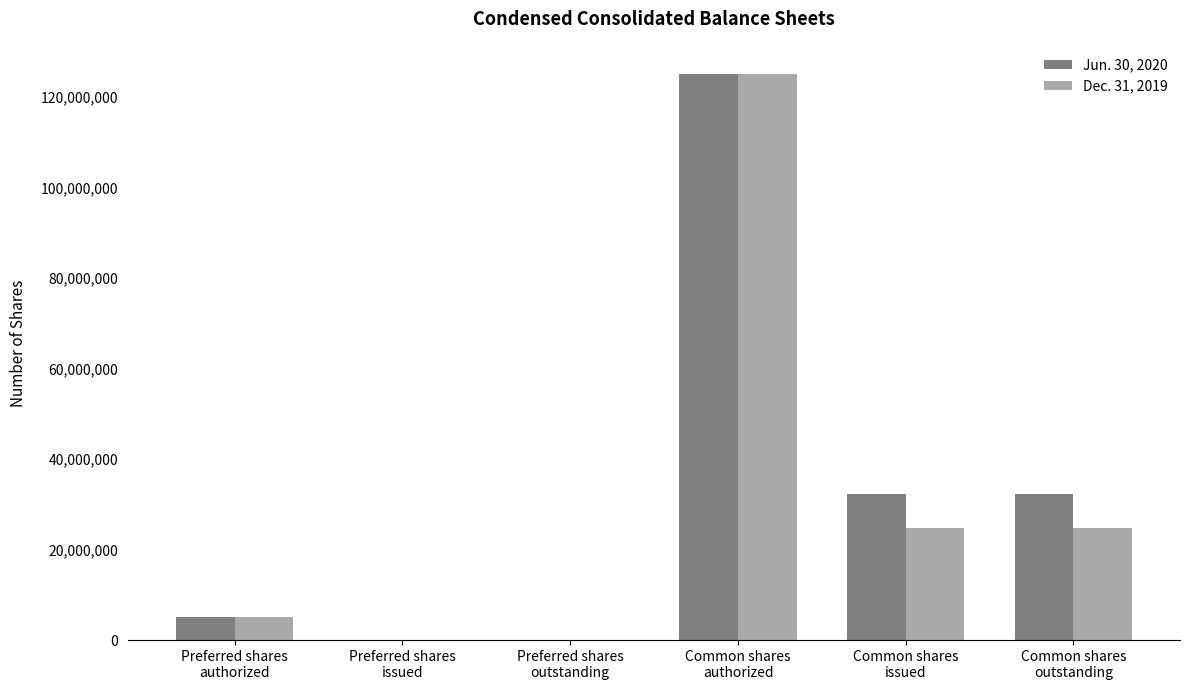

What is the greatest value displayed?

125000000